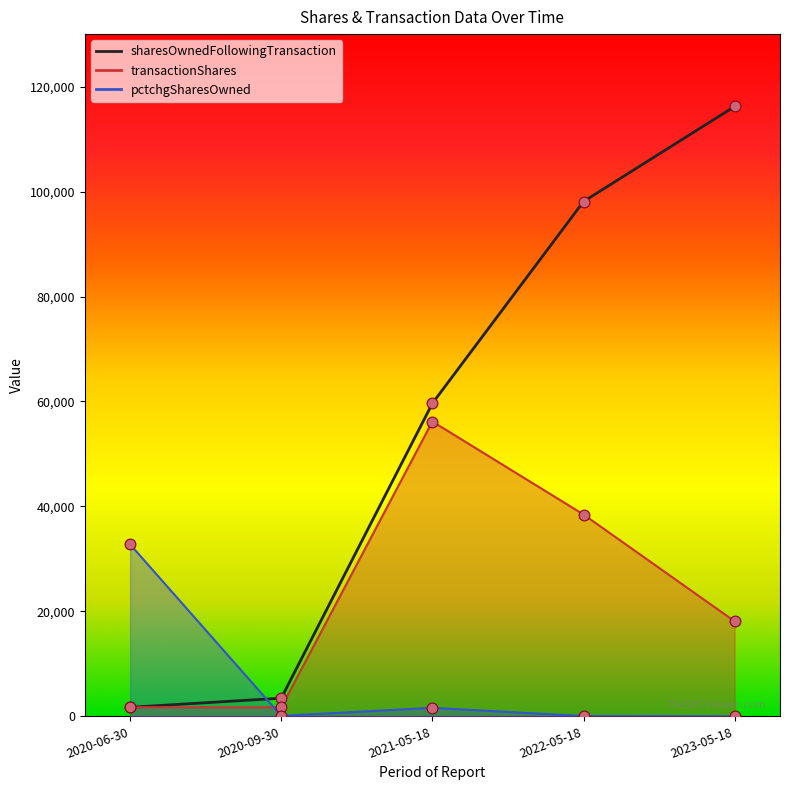

Is the value of transactionShares at 2021-05-18 greater than the value of pctchgSharesOwned at 2023-05-18?

Yes